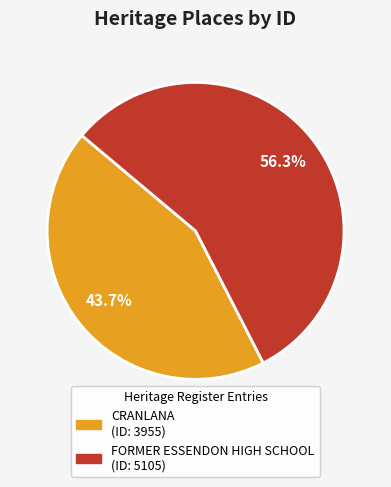

How many slices are in this pie chart?

2